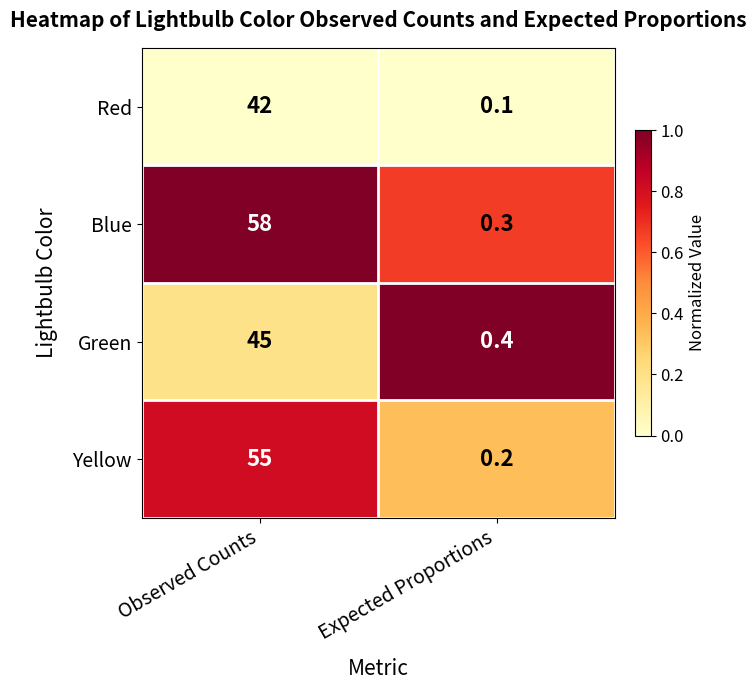

Rank the series at Observed Counts from lowest to highest value.

Red, Green, Yellow, Blue